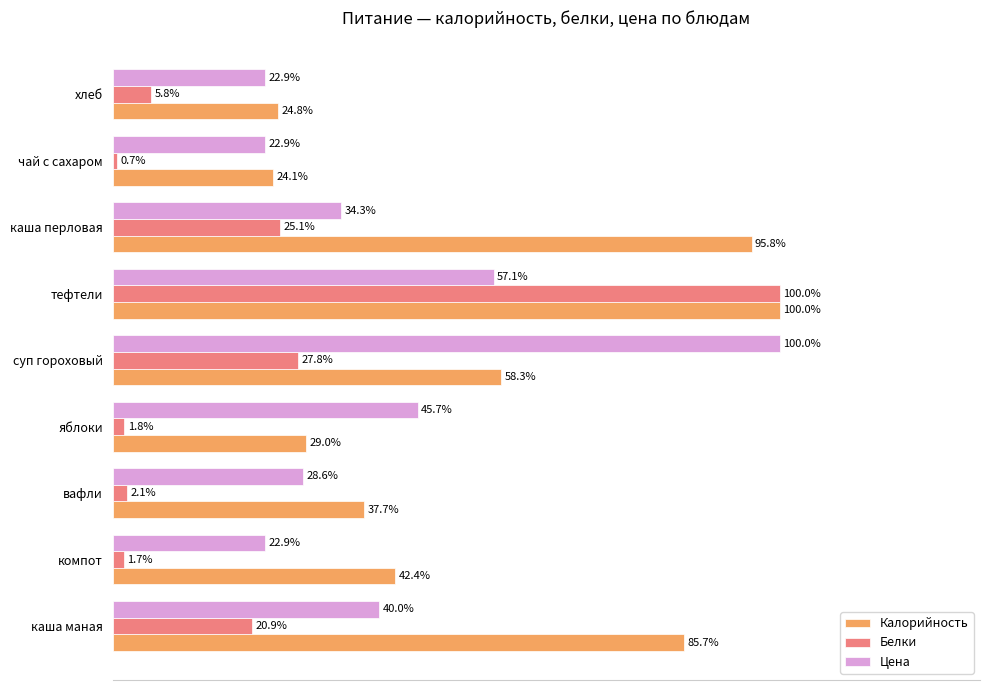

At вафли, list the series in order from largest to smallest.

Калорийность, Цена, Белки